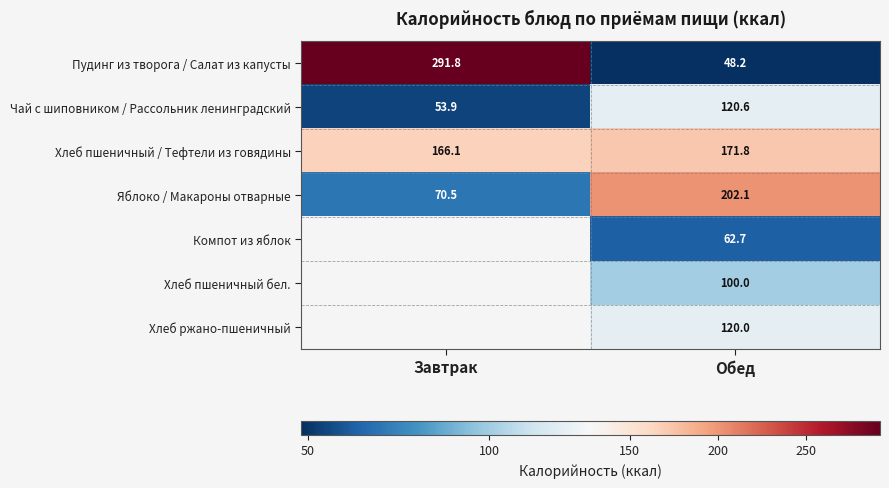

Which category has the lowest value in the Яблоко / Макароны отварные series?

Завтрак